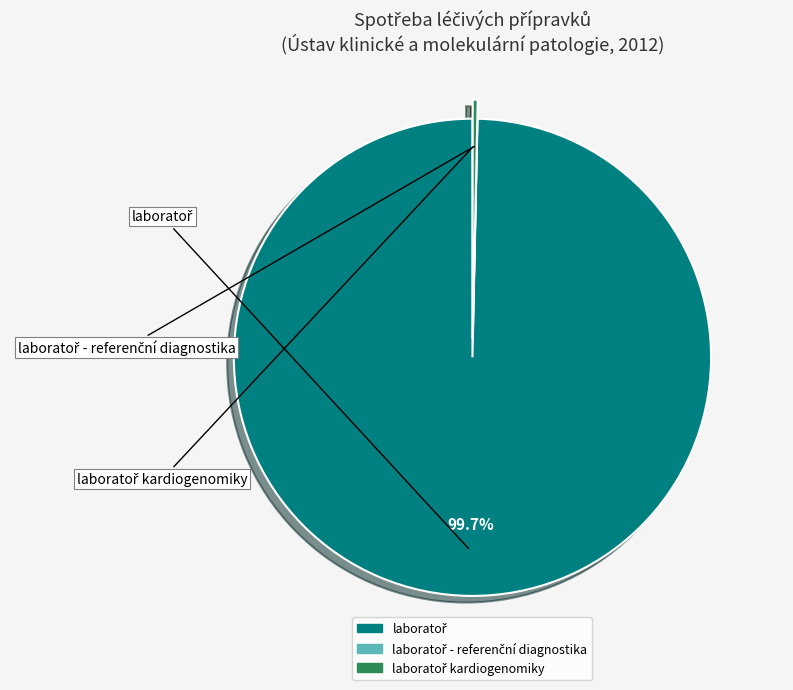

Does any single category account for the majority?

Yes